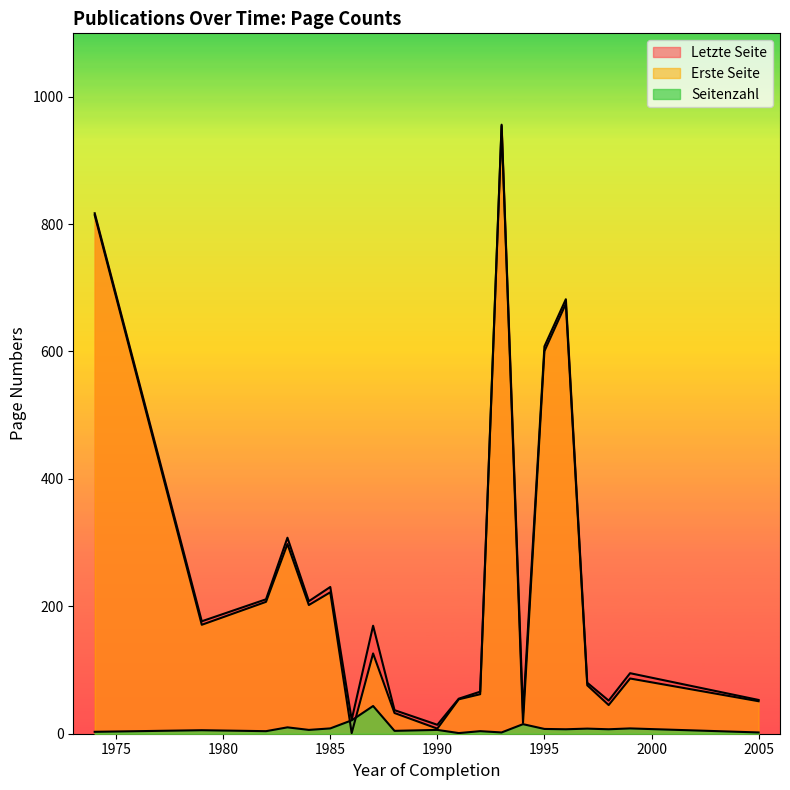

Between 1993 and 1979, which series saw the biggest shift?

Erste Seite